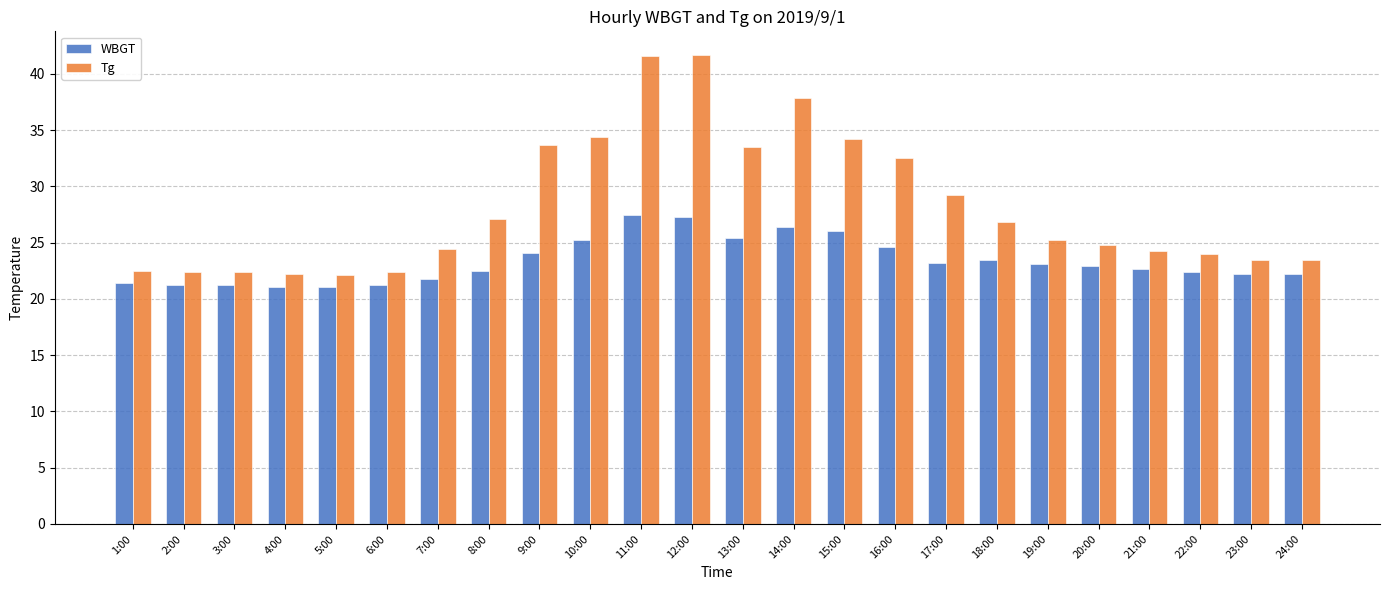

What is the average value of the Tg series?

28.2